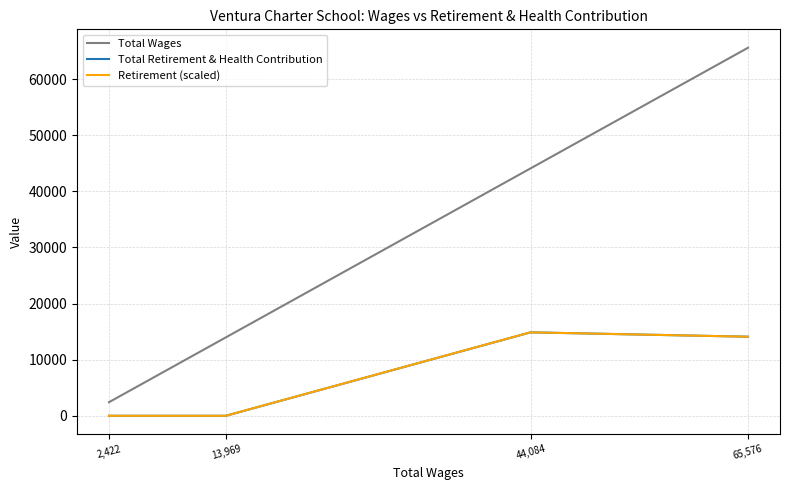

What is the approximate value of Total Wages at 65,576, to the nearest 10?

65580